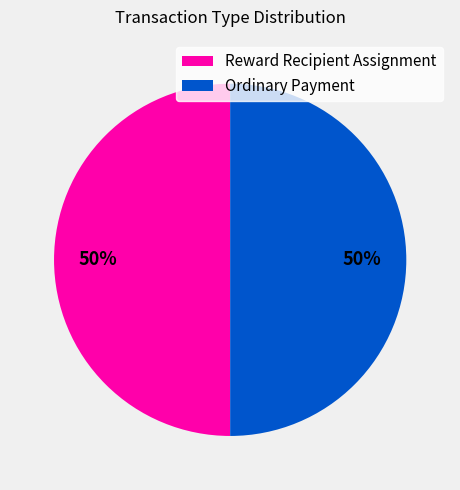

The Ordinary Payment slice represents 99% of the pie. True or false?

False